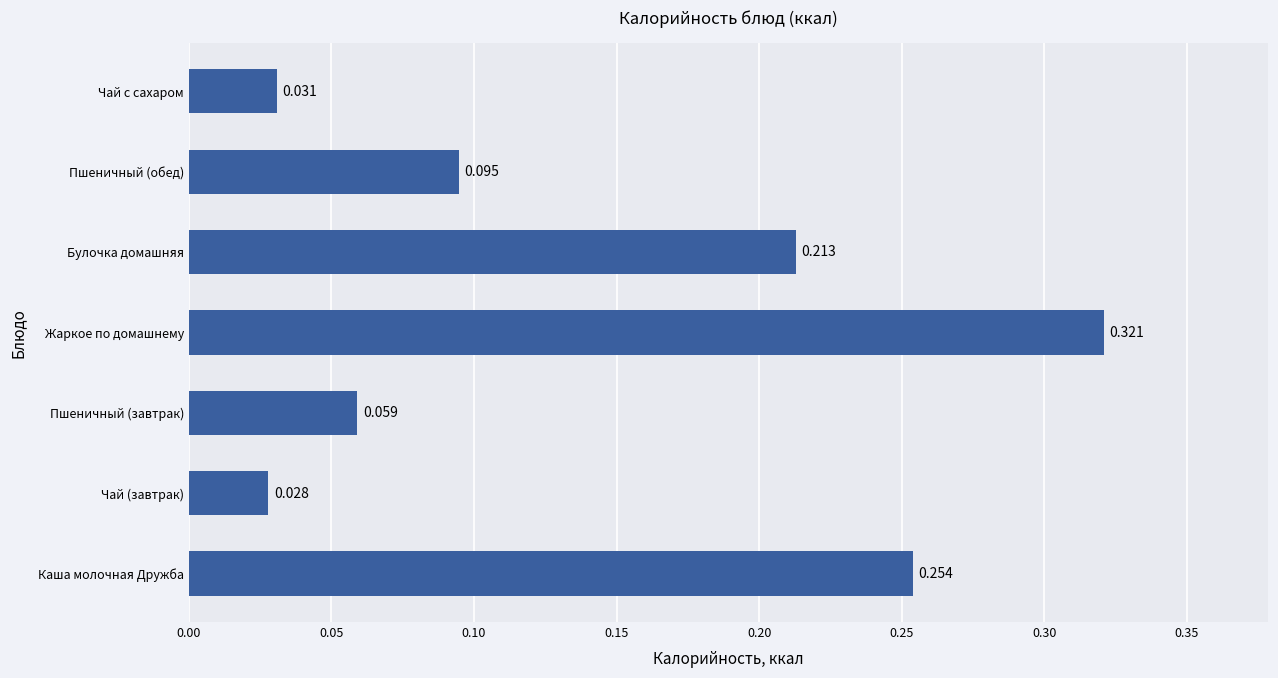

At which label is the value closest to 0?

Чай (завтрак)